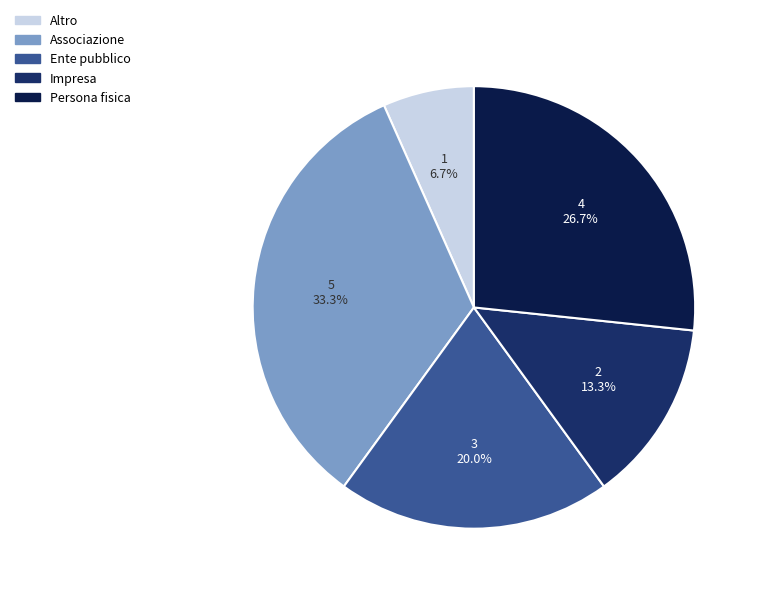

To the nearest percent, what is the combined percentage of Persona fisica and Altro?

33%